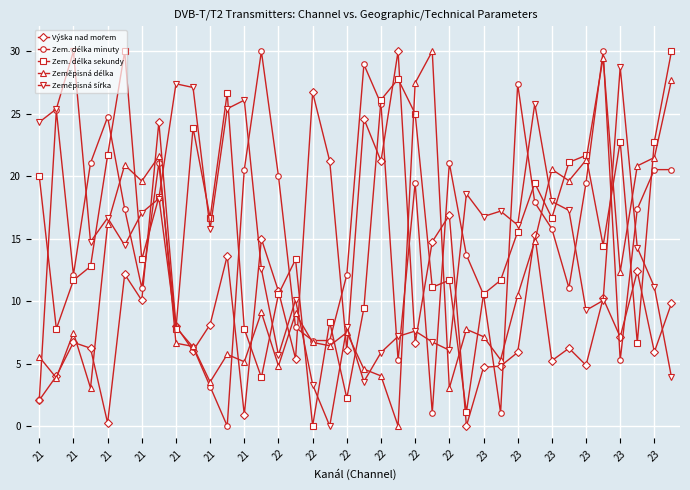

What is the average value of the Zem. délka minuty series?

15.0